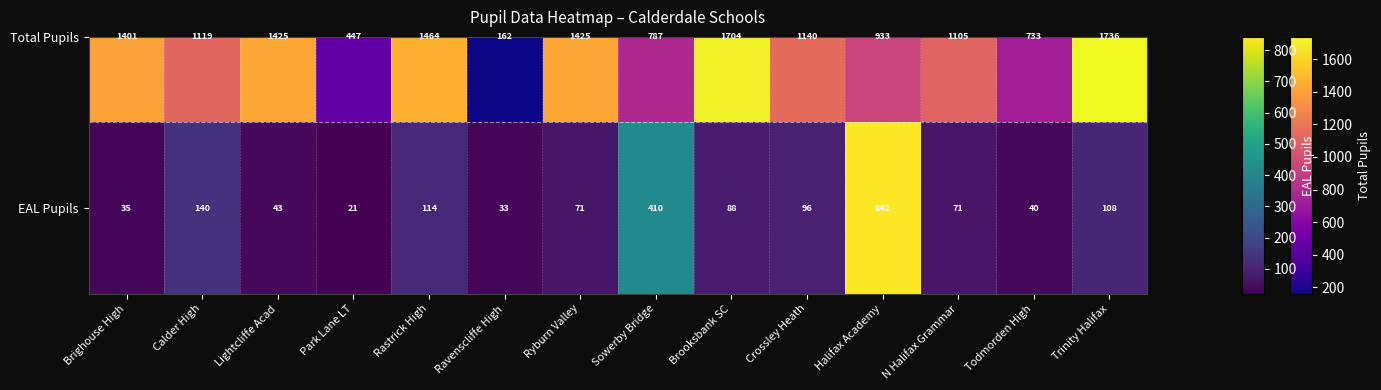

Reading right to left, transcribe all the data shown in this chart.

108	40	71	842	96	88	410	71	33	114	21	43	140	35